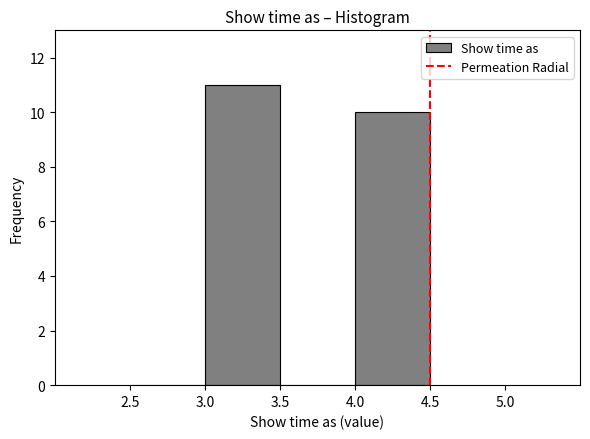

Over which range of the x-axis is the bar tallest?

3.0 to 3.5